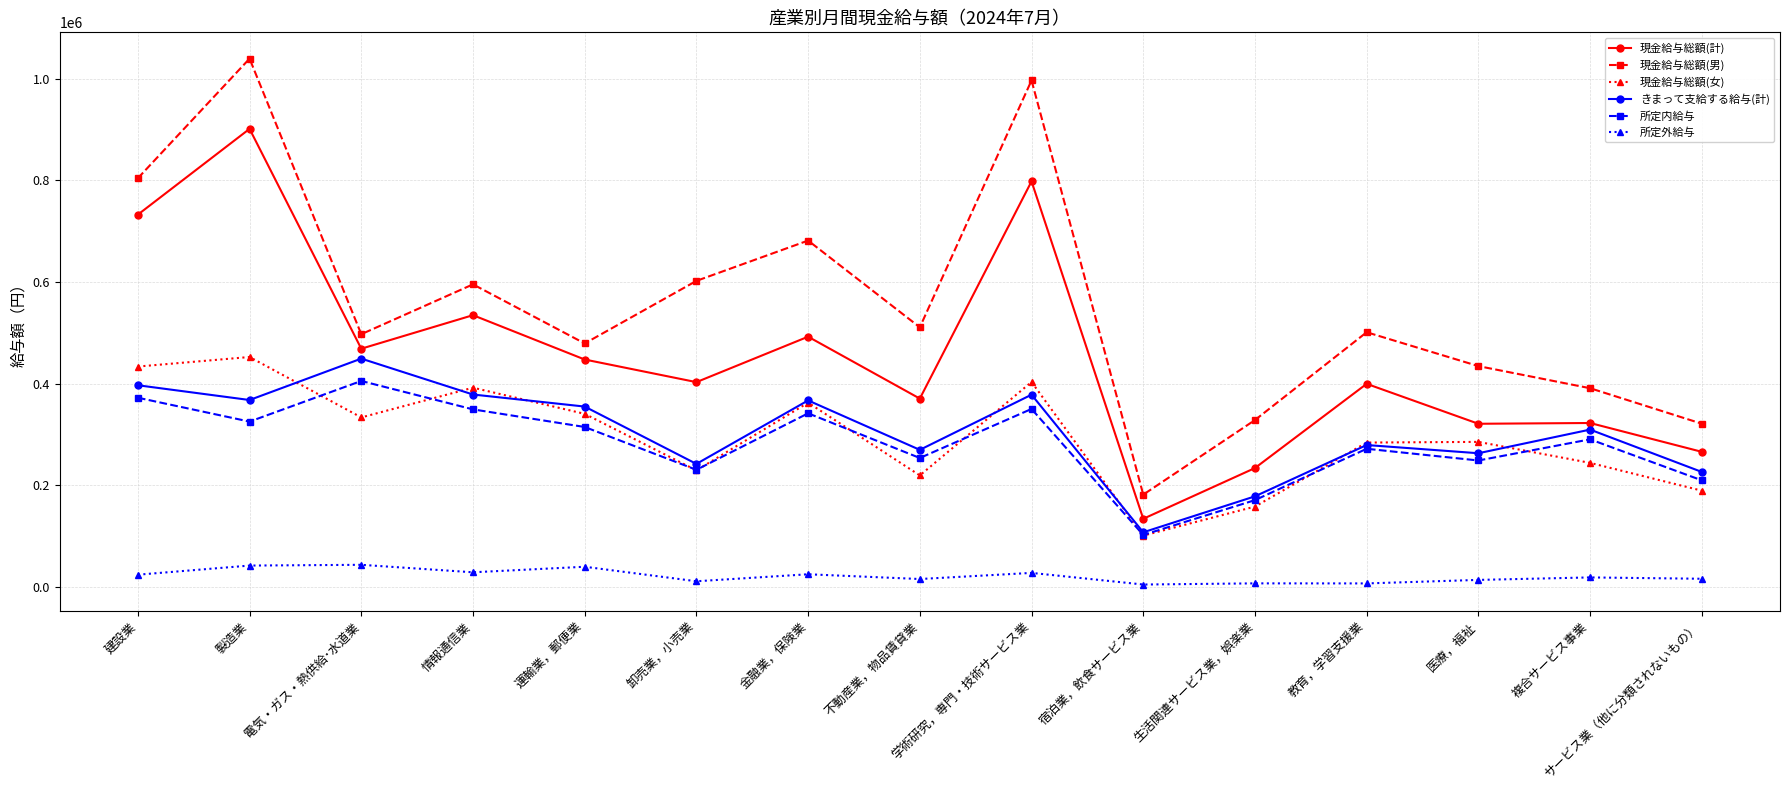

Count the number of categories in the chart.

15